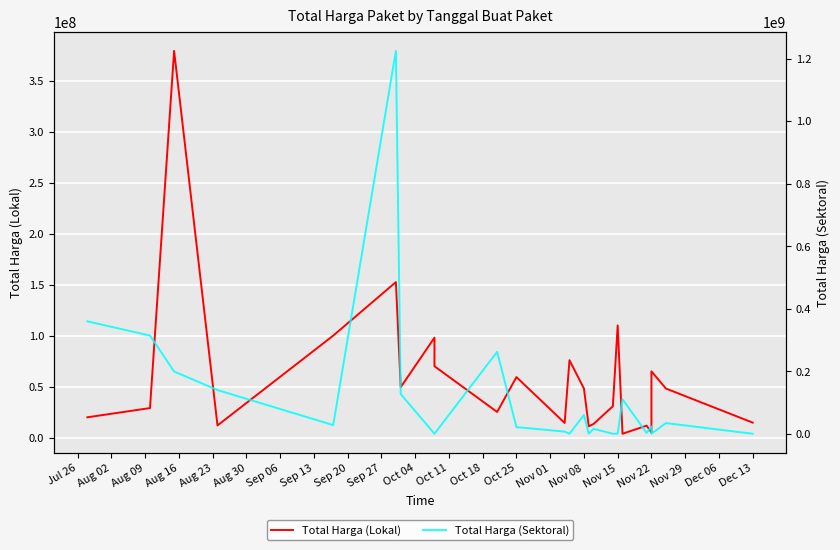

How many lines are shown in the chart?

2